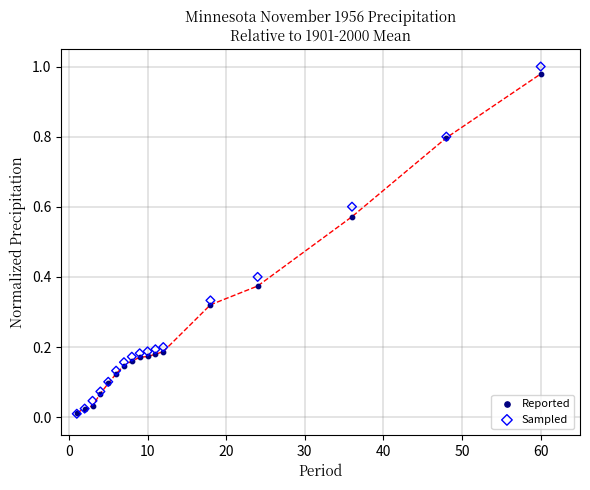

Which series contains the highest Y value?

Sampled